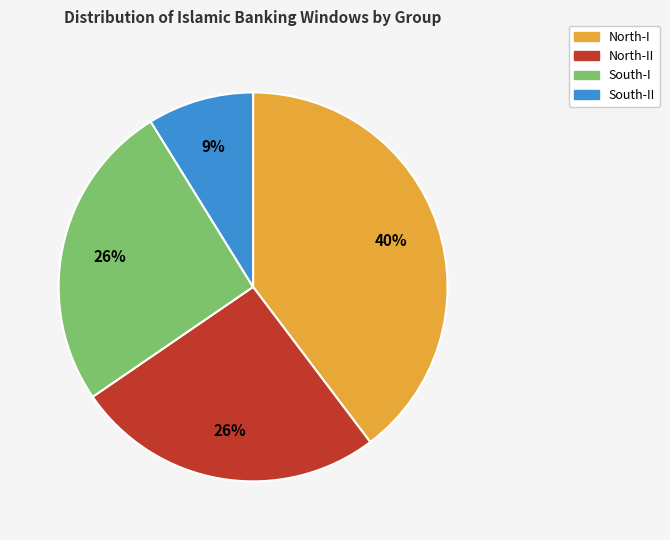

What is the ratio of the value at South-I to the value at South-II?

2.9